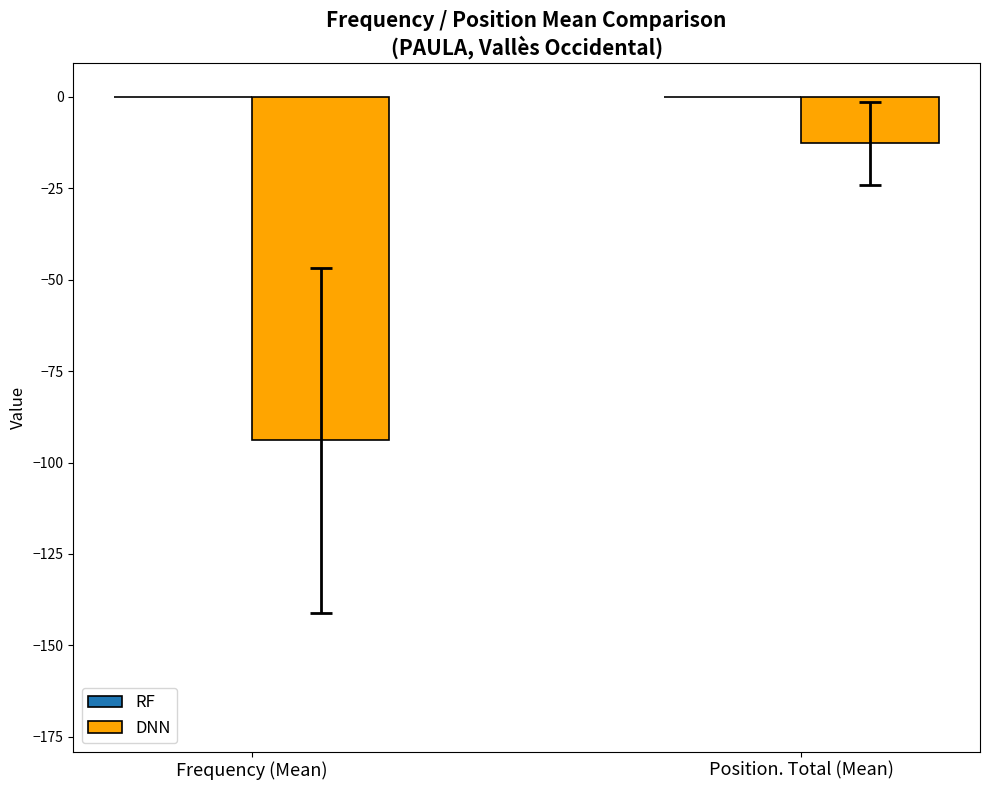

At which label is DNN closest to -53?

Position. Total (Mean)